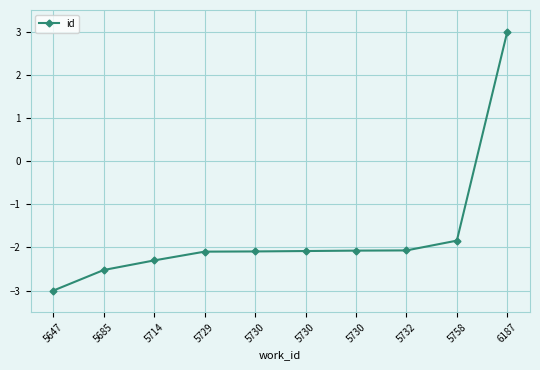

At which label is the value closest to 0?

5758